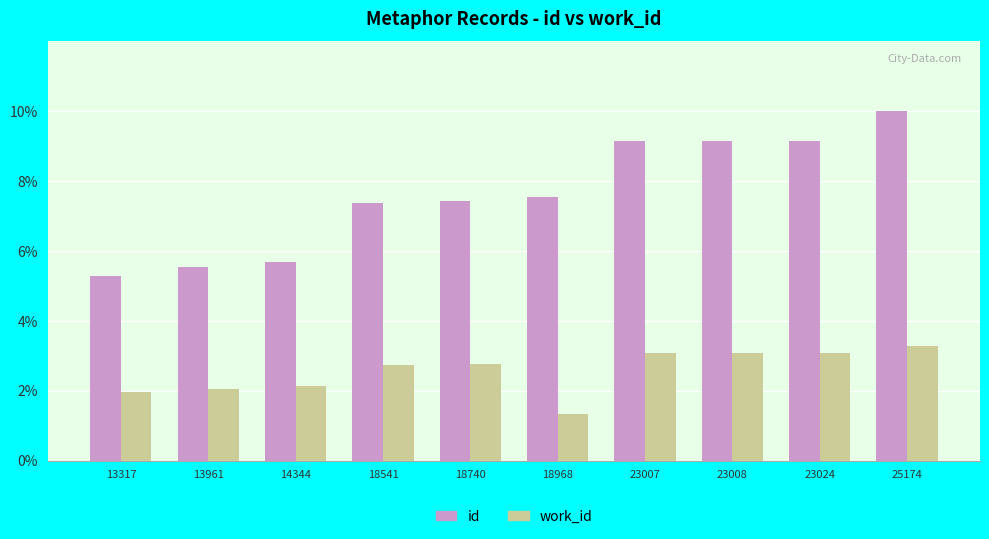

Which category has the highest value across all series?

25174